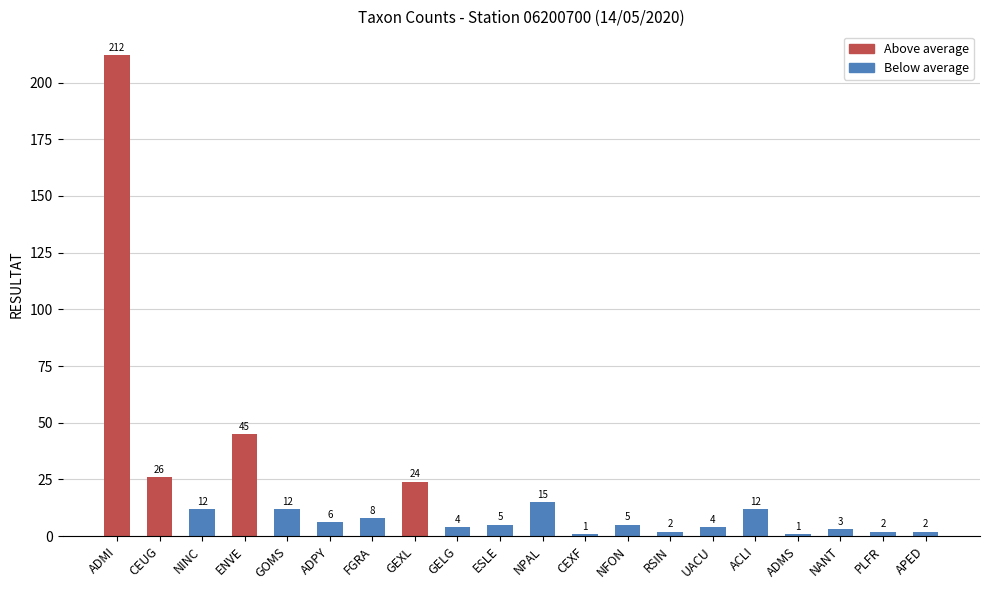

What is the change in value from FGRA to APED?

-6